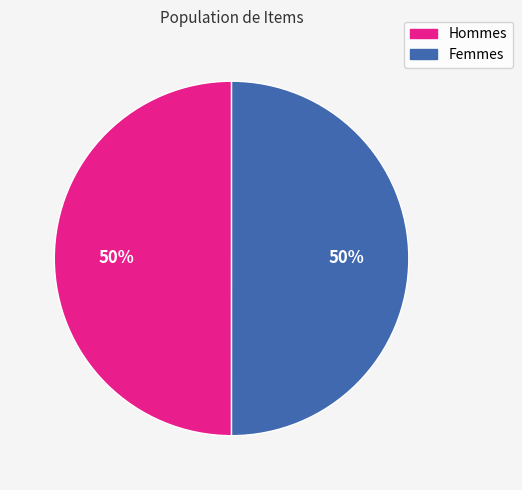

To the nearest percent, what is the average slice percentage?

50%